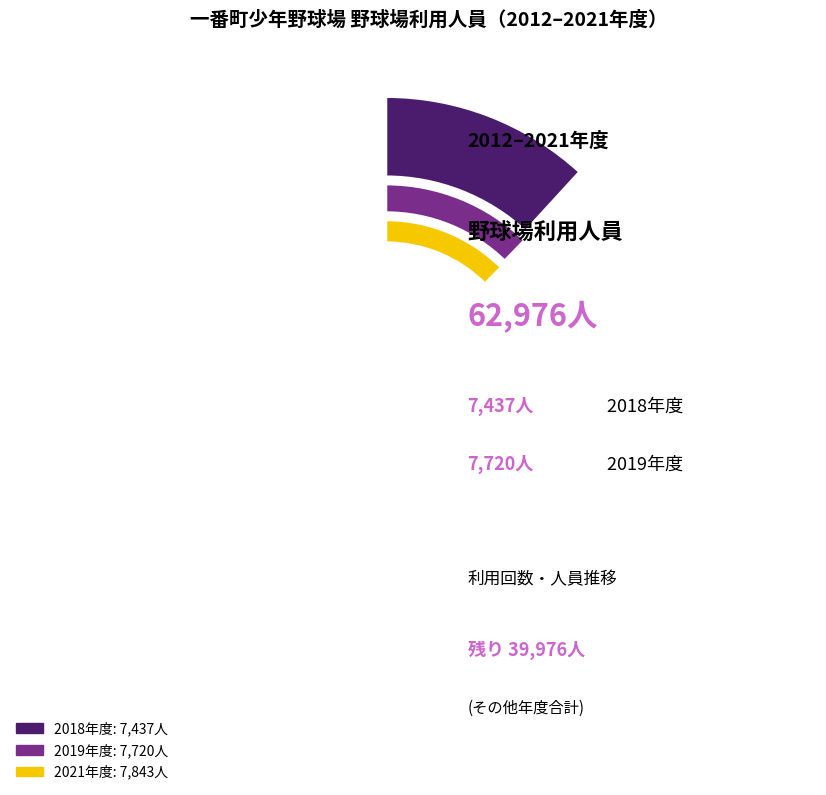

Does any single category account for the majority?

No